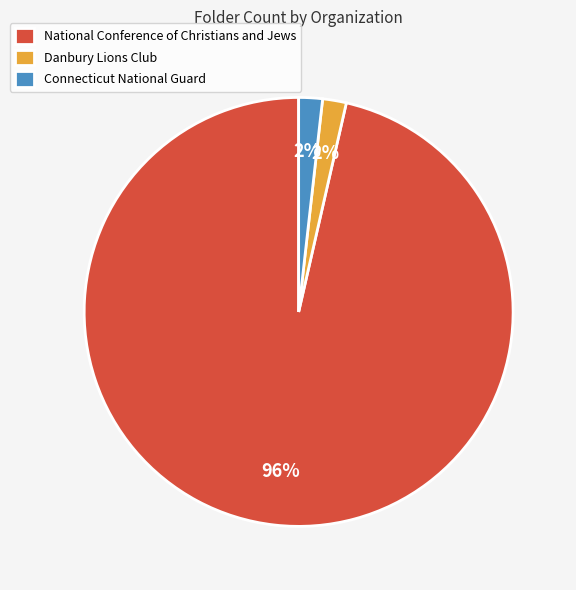

Do National Conference of Christians and Jews and Danbury Lions Club together represent more than half of the pie?

Yes